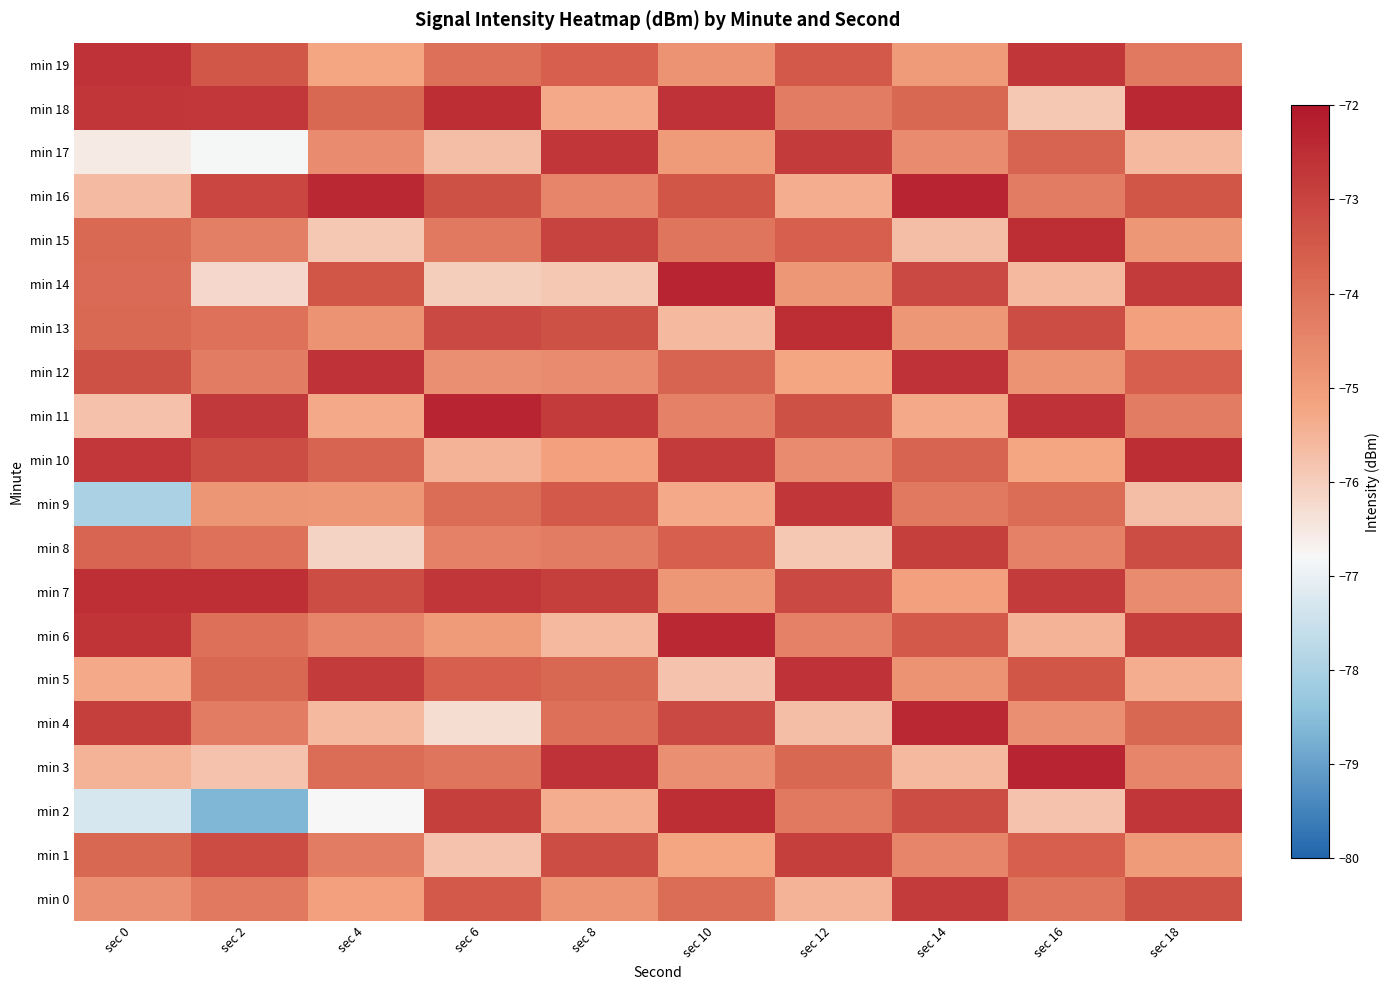

How many distinct data groups are displayed?

20